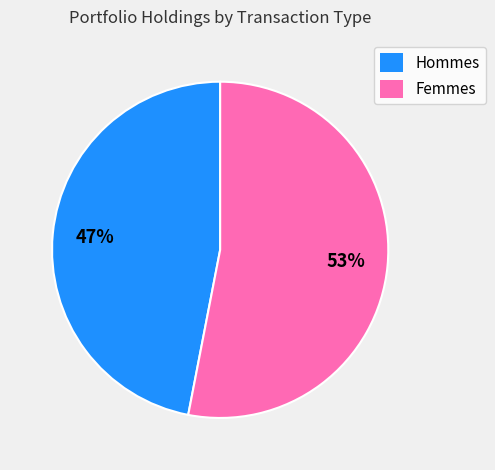

Which category has the biggest portion of the pie?

Femmes